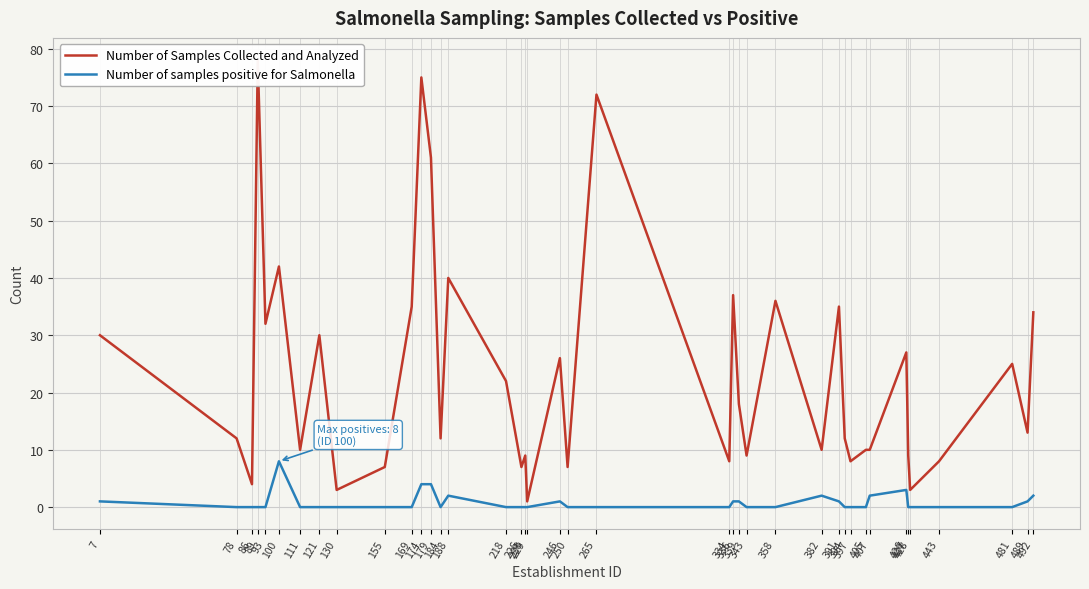

Which series has the largest total across all categories?

Number of Samples Collected and Analyzed